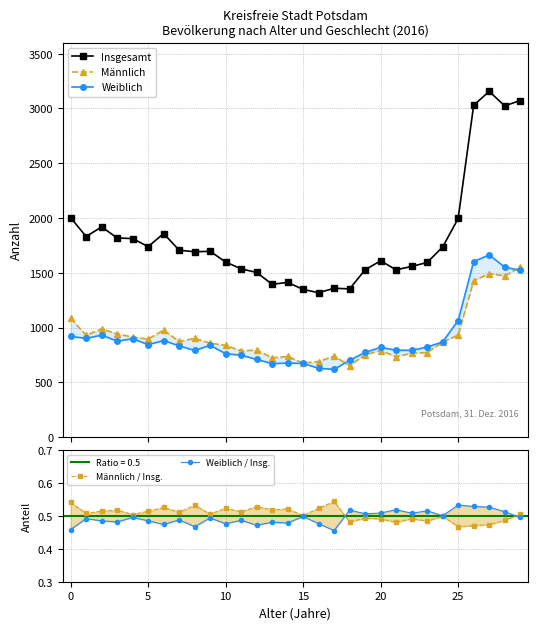

Which has a higher value, 15 or 10?

10